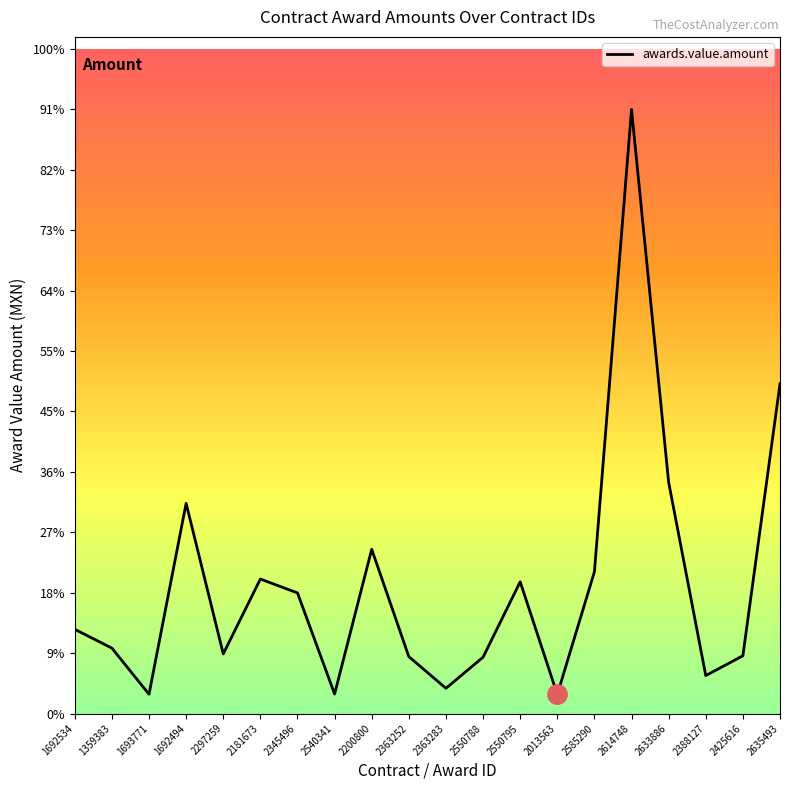

Does the chart have visible grid lines?

No